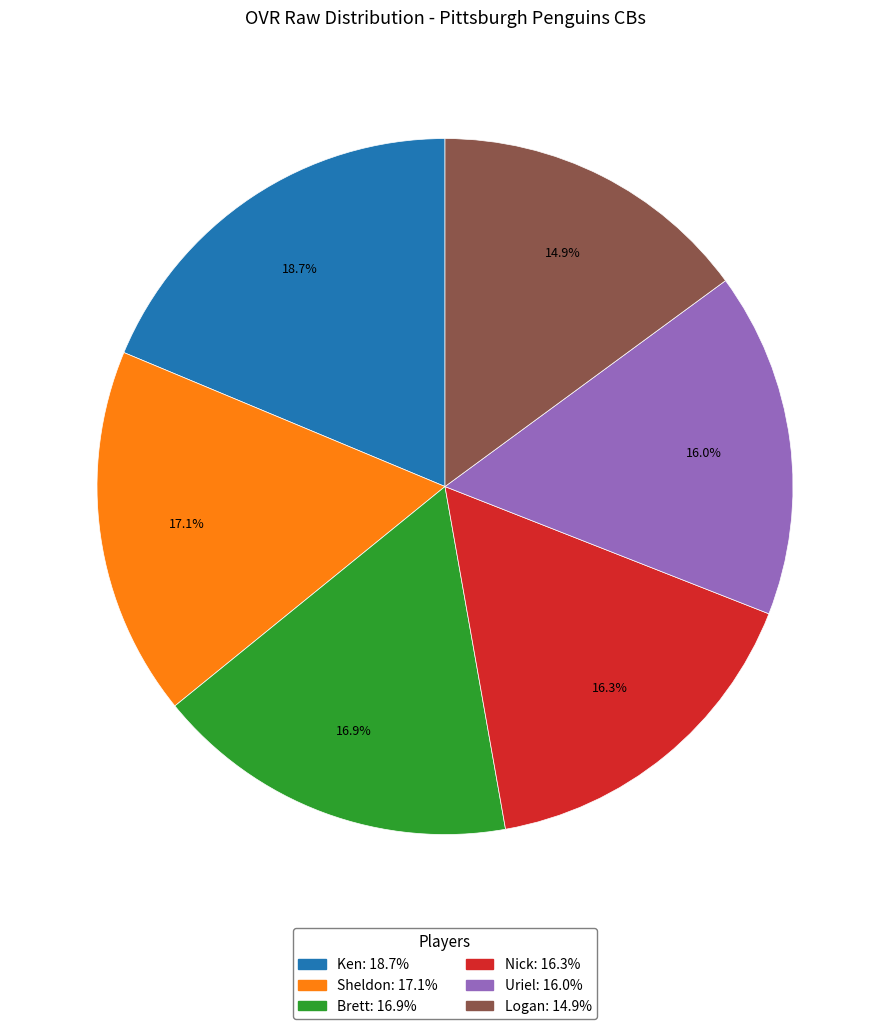

To the nearest percent, what percentage of the pie is Sheldon?

17%